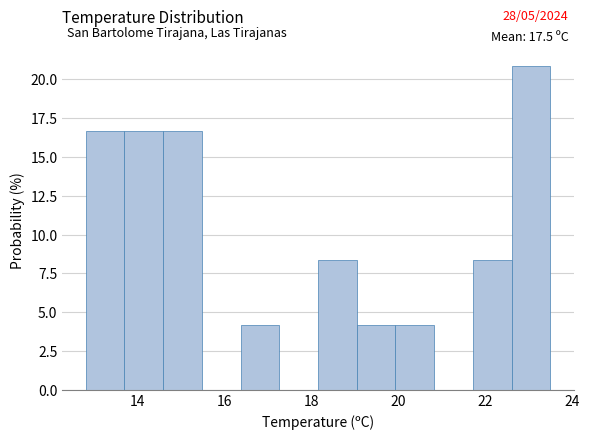

Which range on the x-axis has the tallest bar?

22.6 to 23.6